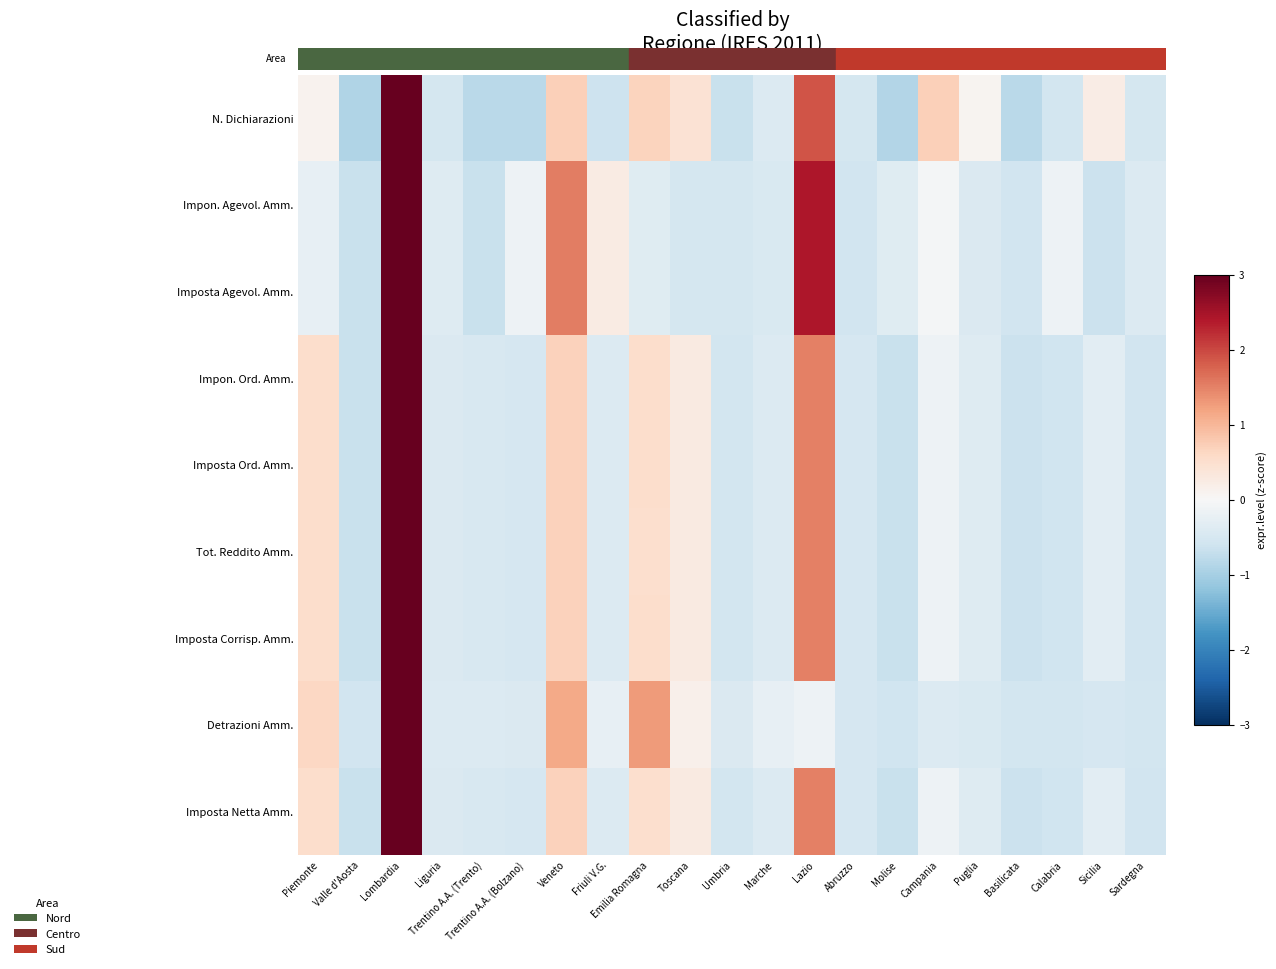

Rank the series at Campania from highest to lowest value.

N. Dichiarazioni, Impon. Agevol. Amm., Imposta Agevol. Amm., Imposta Netta Amm., Tot. Reddito Amm., Imposta Corrisp. Amm., Impon. Ord. Amm., Imposta Ord. Amm., Detrazioni Amm.